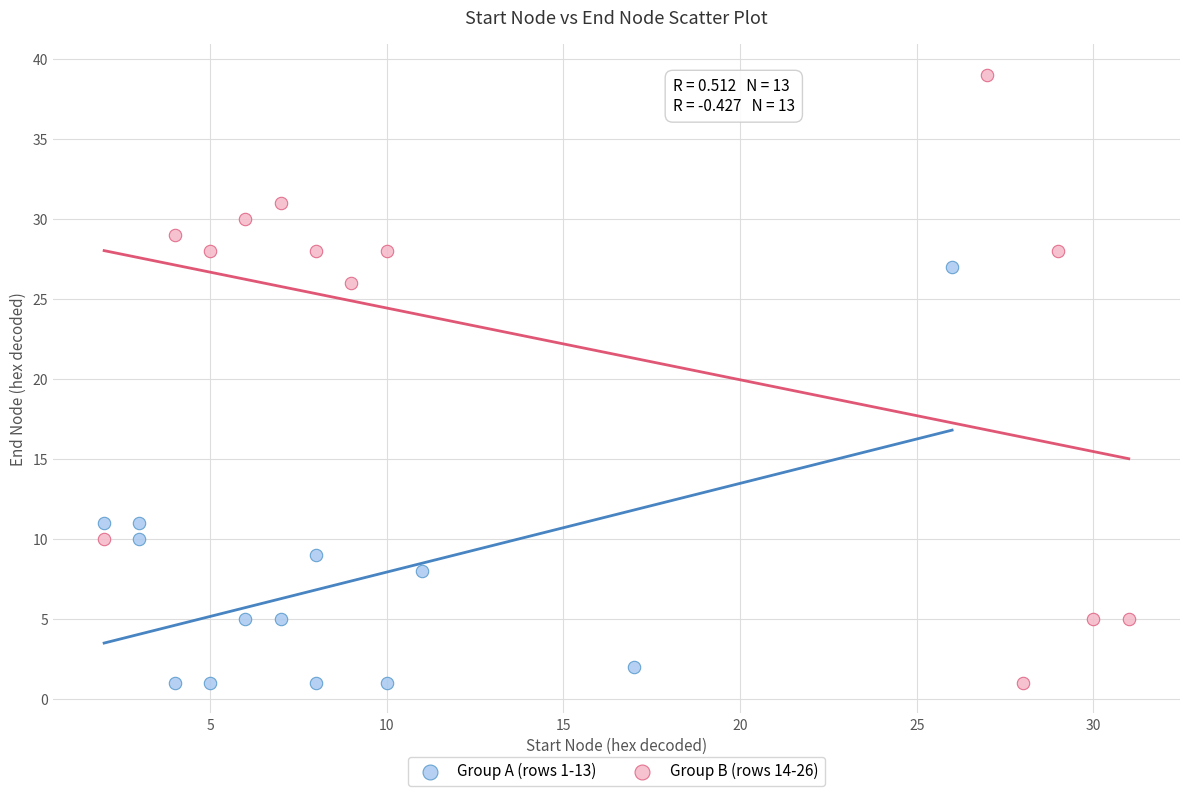

Which series contains the highest Y value?

Group B (rows 14-26)